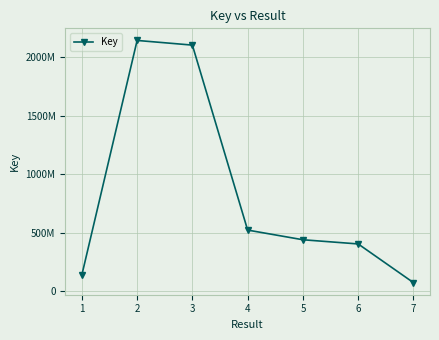

What is the change in value from 5 to 7?

-365836033